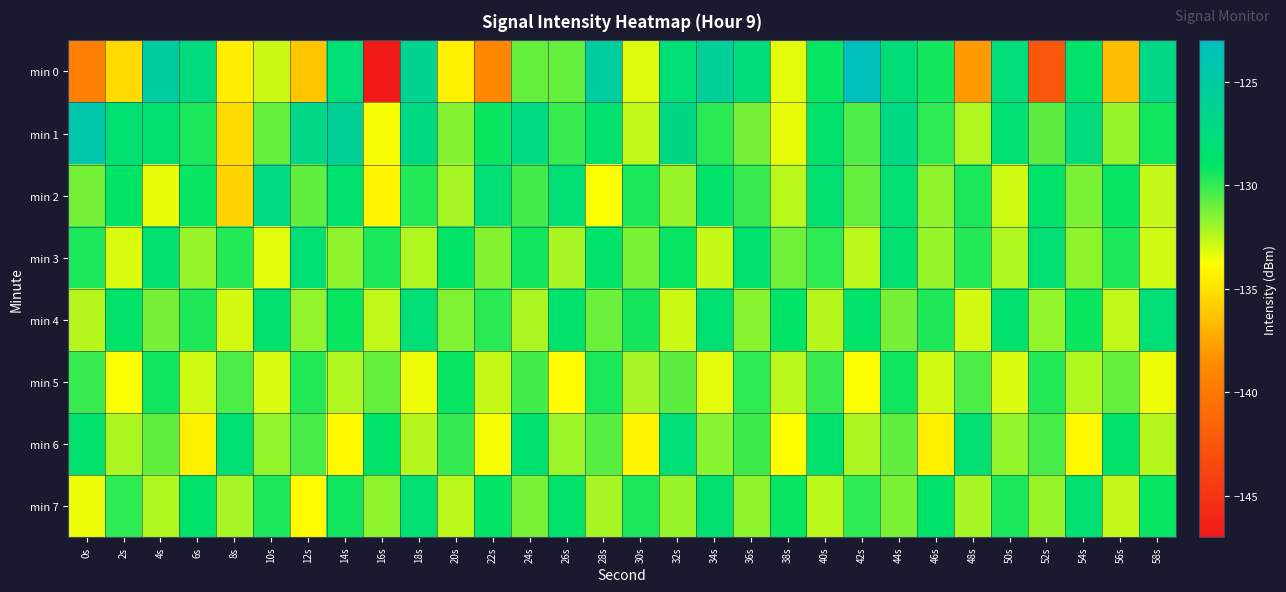

Between 48s and 50s, which series saw the biggest shift?

min 0